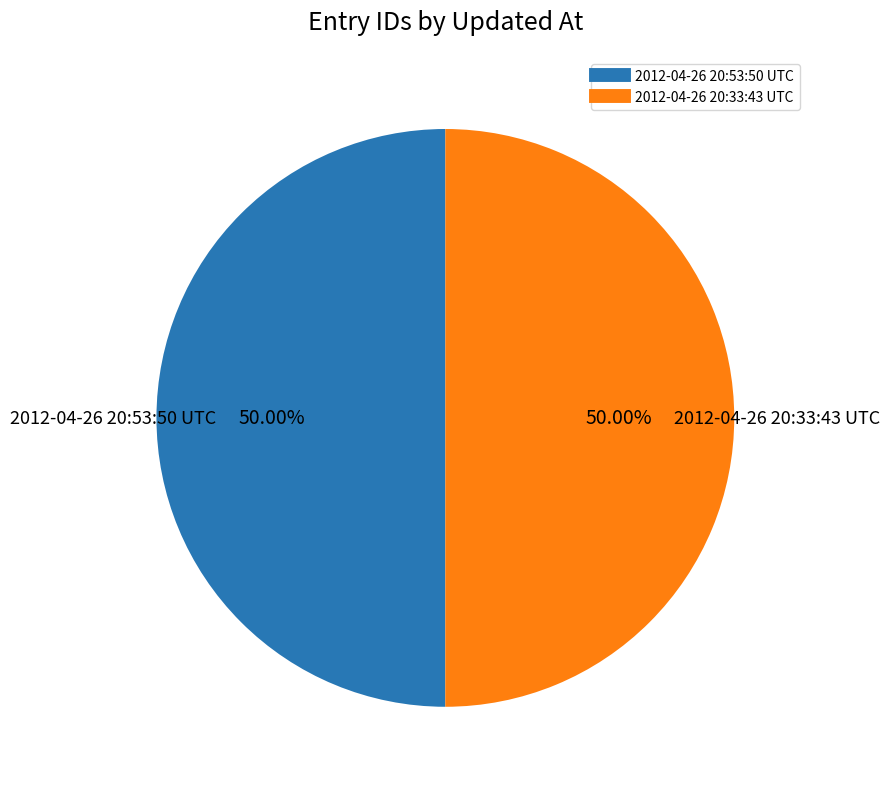

What is the total percentage of 2012-04-26 20:33:43 UTC and 2012-04-26 20:53:50 UTC?

100.0%